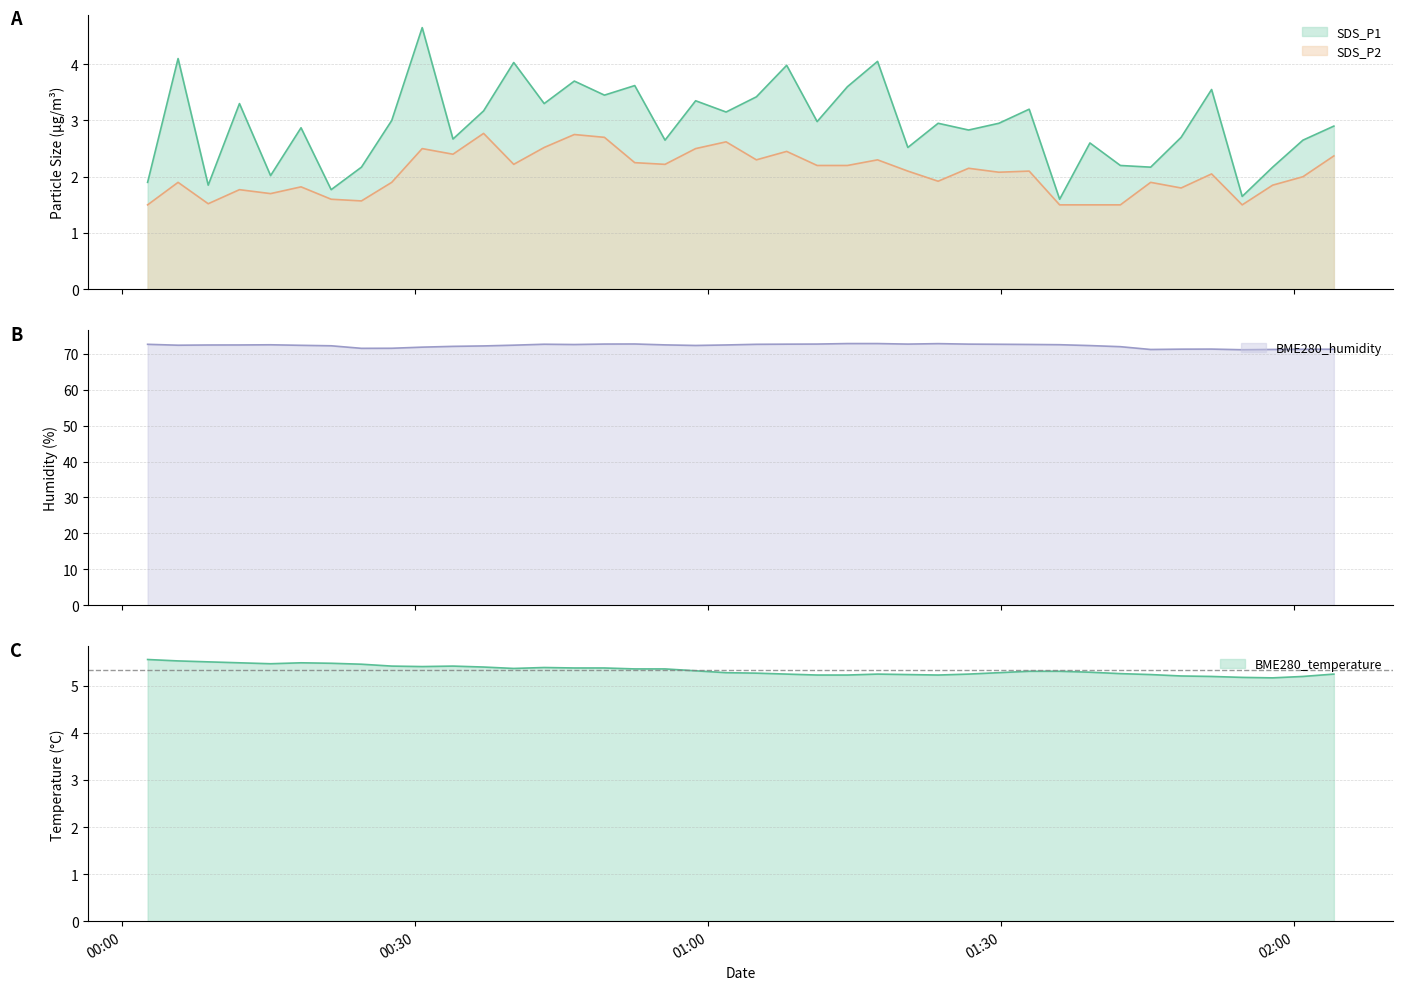

What is the sum of all SDS_P1 values?

117.4